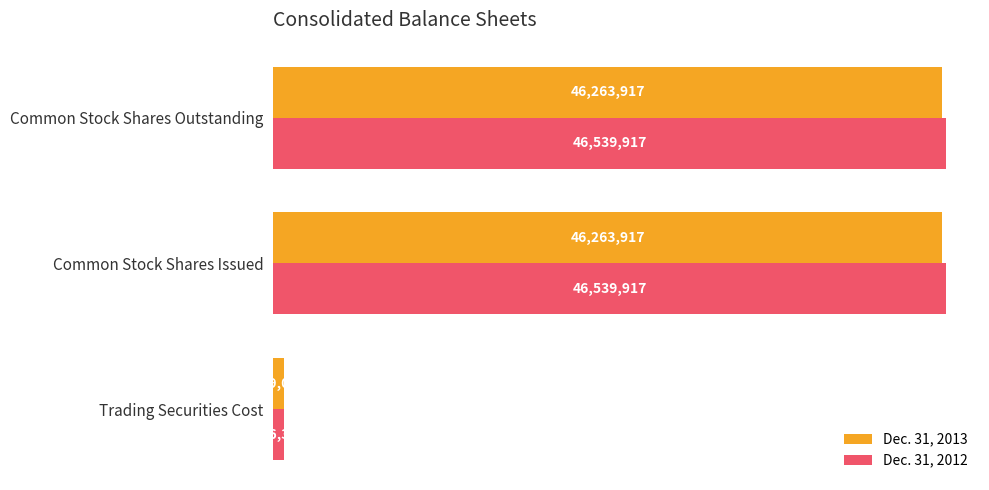

Rank the series by their maximum value, from highest to lowest.

Dec. 31, 2012, Dec. 31, 2013